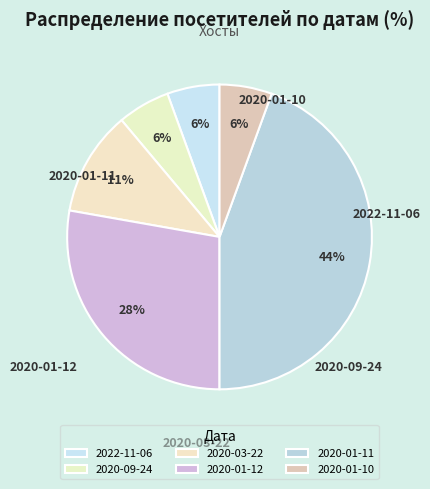

To the nearest percent, what portion does 2020-01-11 represent?

44%